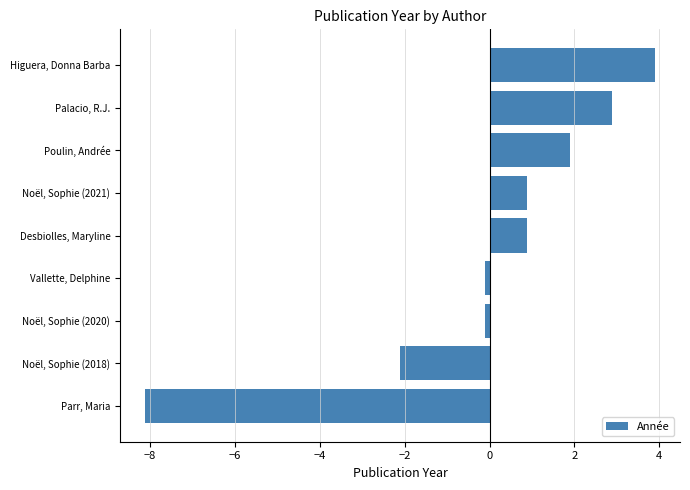

What is the approximate value at Noël, Sophie (2021)?

0.9